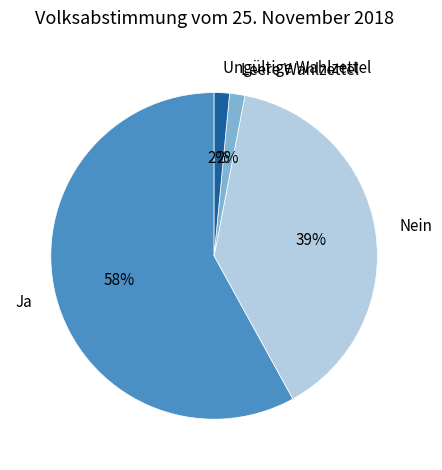

Which slice is the largest?

Ja